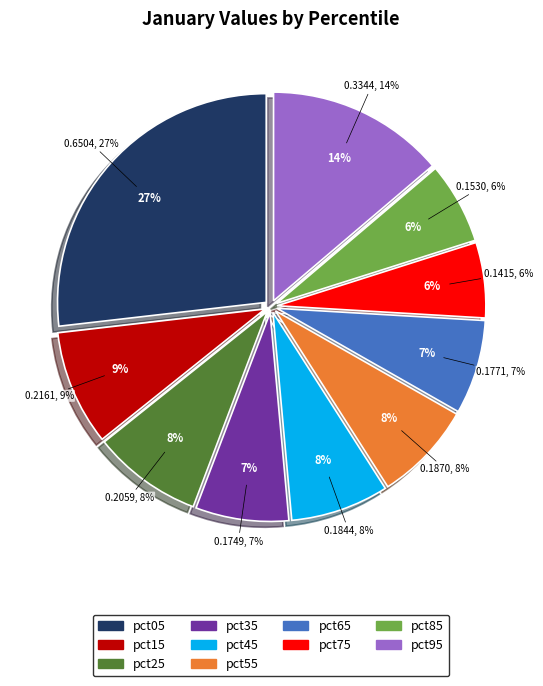

Which category has the smallest portion of the pie?

pct75